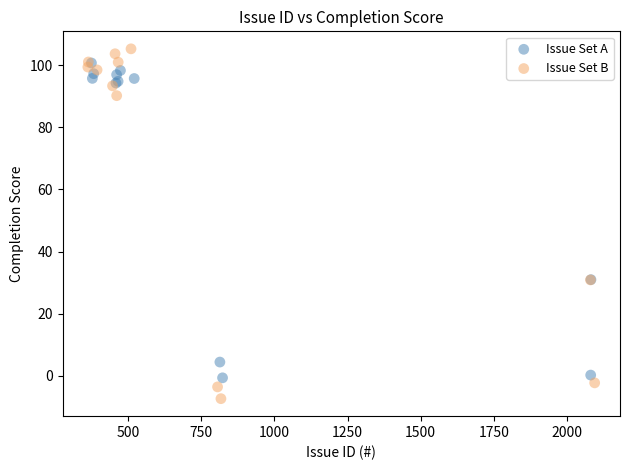

Which series contains the lowest Y value?

Issue Set B